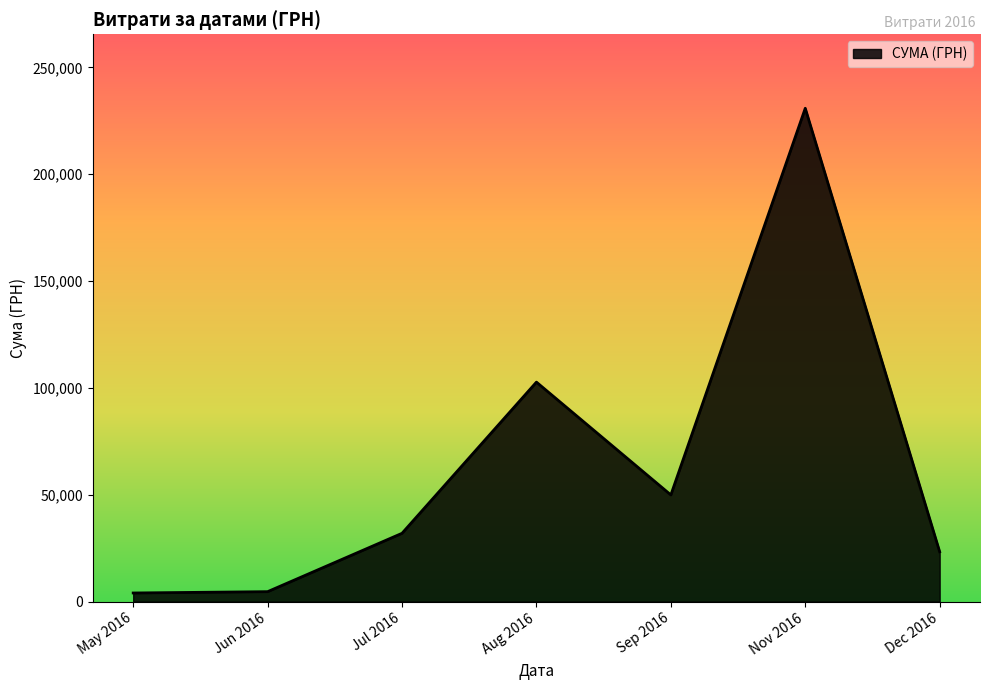

At which label is the value closest to 117424?

Aug 2016